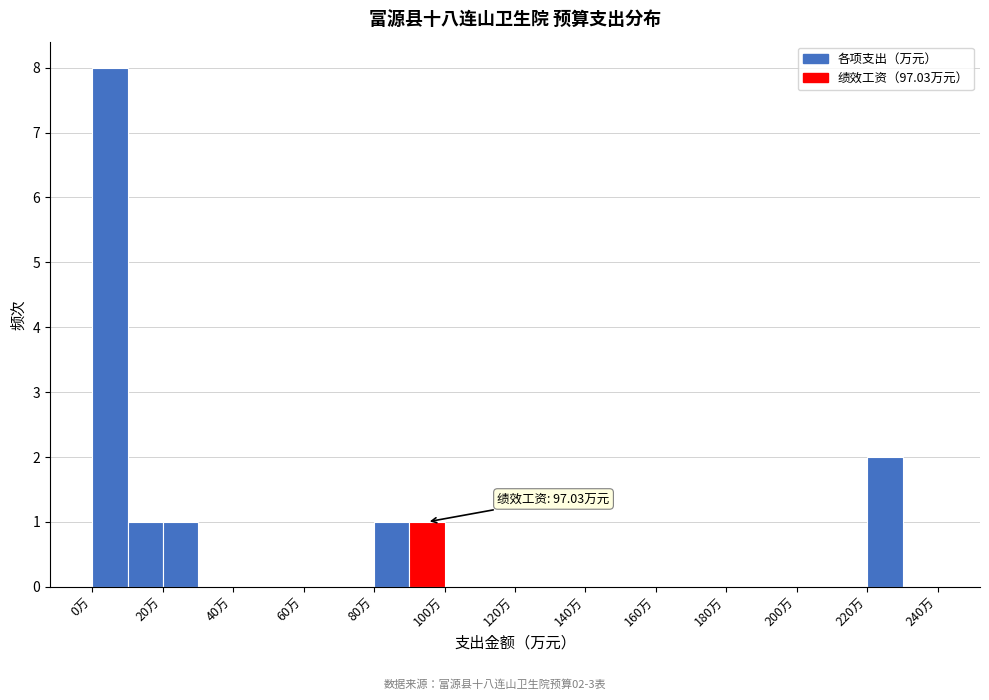

Over which range of the x-axis is the bar tallest?

0 to 10